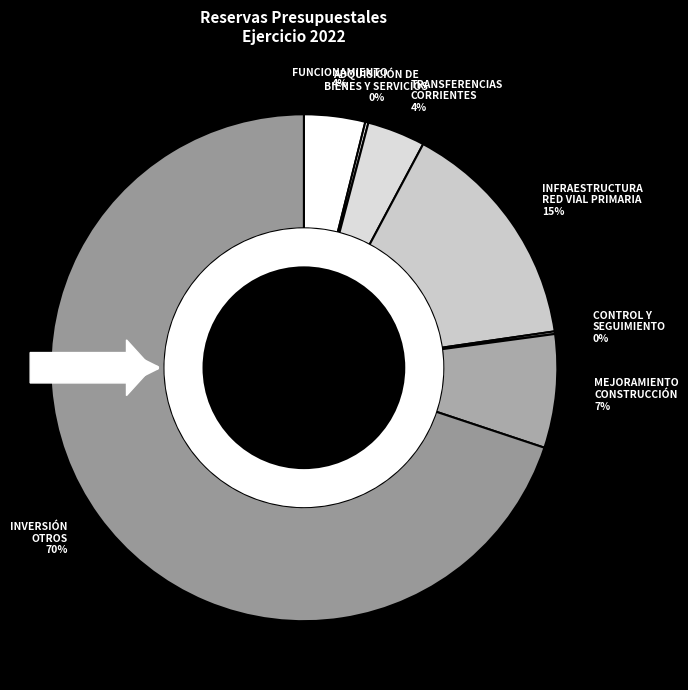

What is the smallest slice in the pie chart?

CONTROL Y SEGUIMIENTO